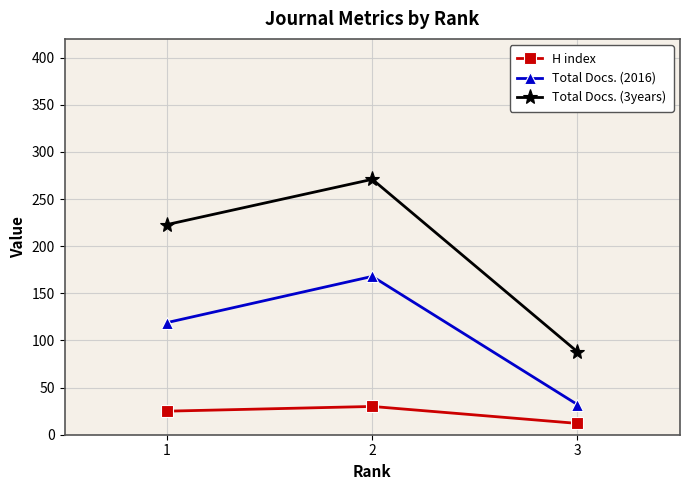

Reading right to left, extract all data points from this chart.

H index: 3=12	2=30	1=25
Total Docs. (2016): 3=32	2=168	1=119
Total Docs. (3years): 3=88	2=271	1=223